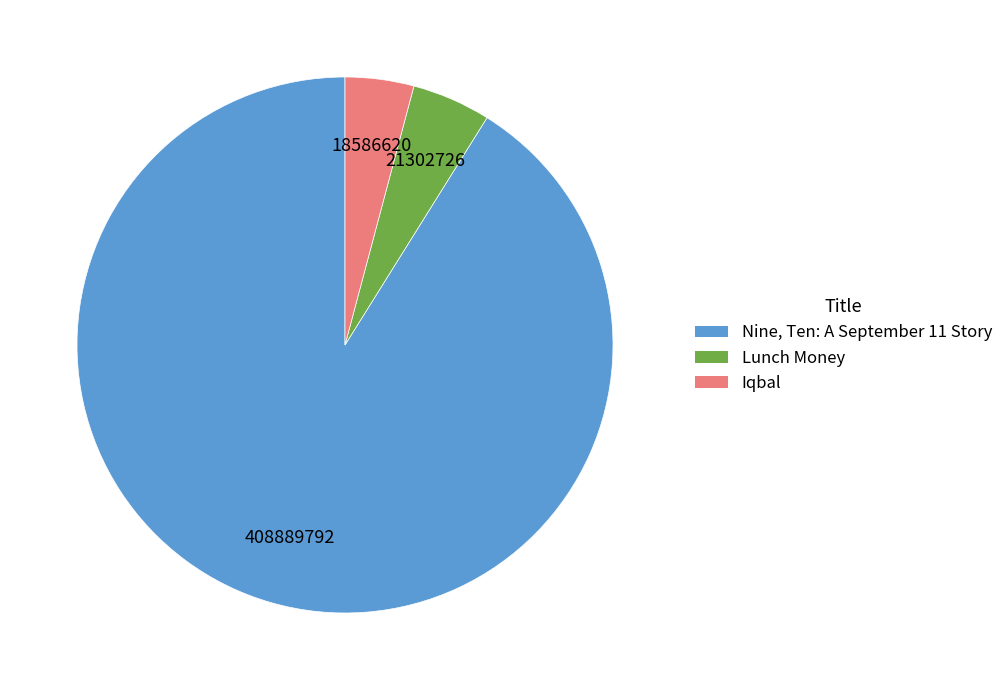

Does Nine, Ten: A September 11 Story represent more than half of the total?

Yes